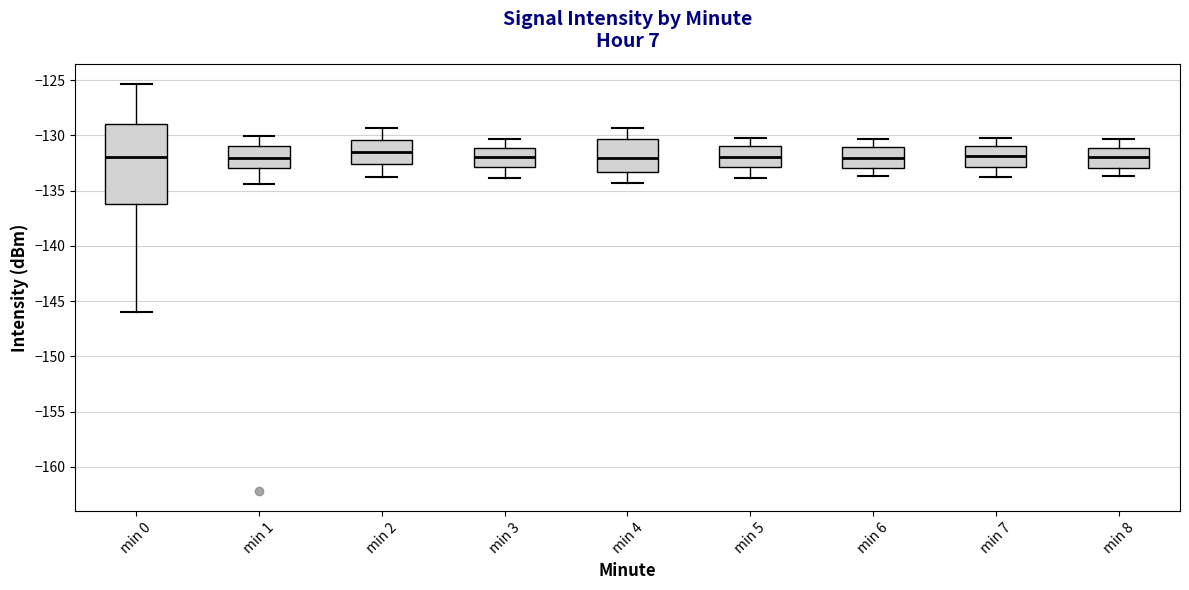

Which box is the tallest, from its lower edge to its upper edge?

min 0